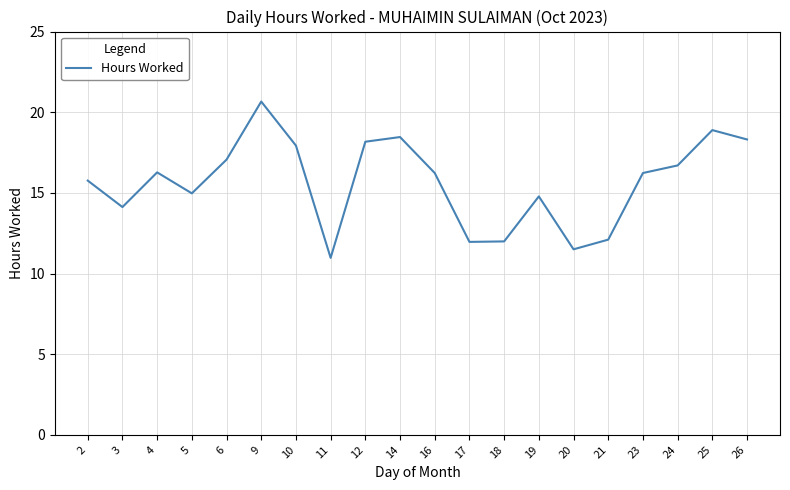

Approximately how many times larger is the value at 26 compared to 3?

1.3